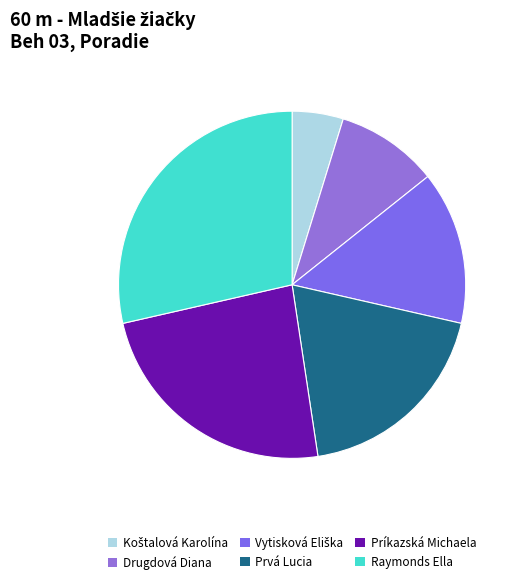

Is it true that Prvá Lucia is 19% of the pie?

True